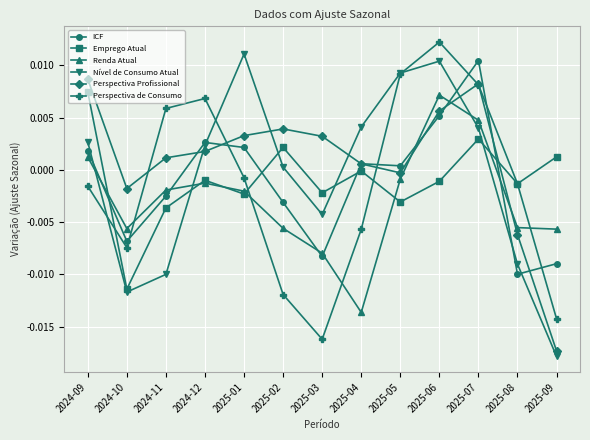

The Nível de Consumo Atual series shows 0.0 at 2024-09. True or false?

True